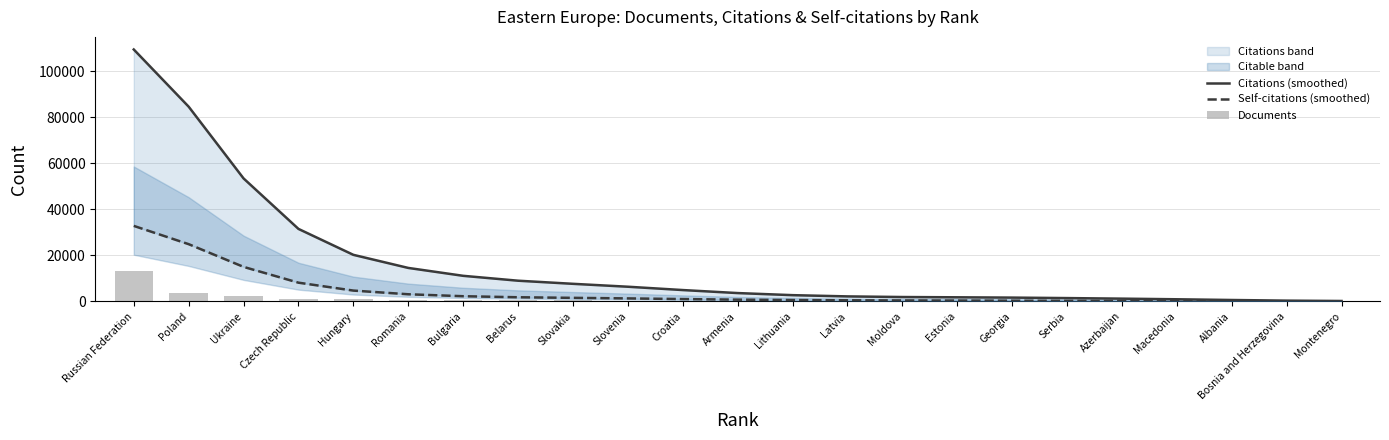

What position from the right is Romania?

18